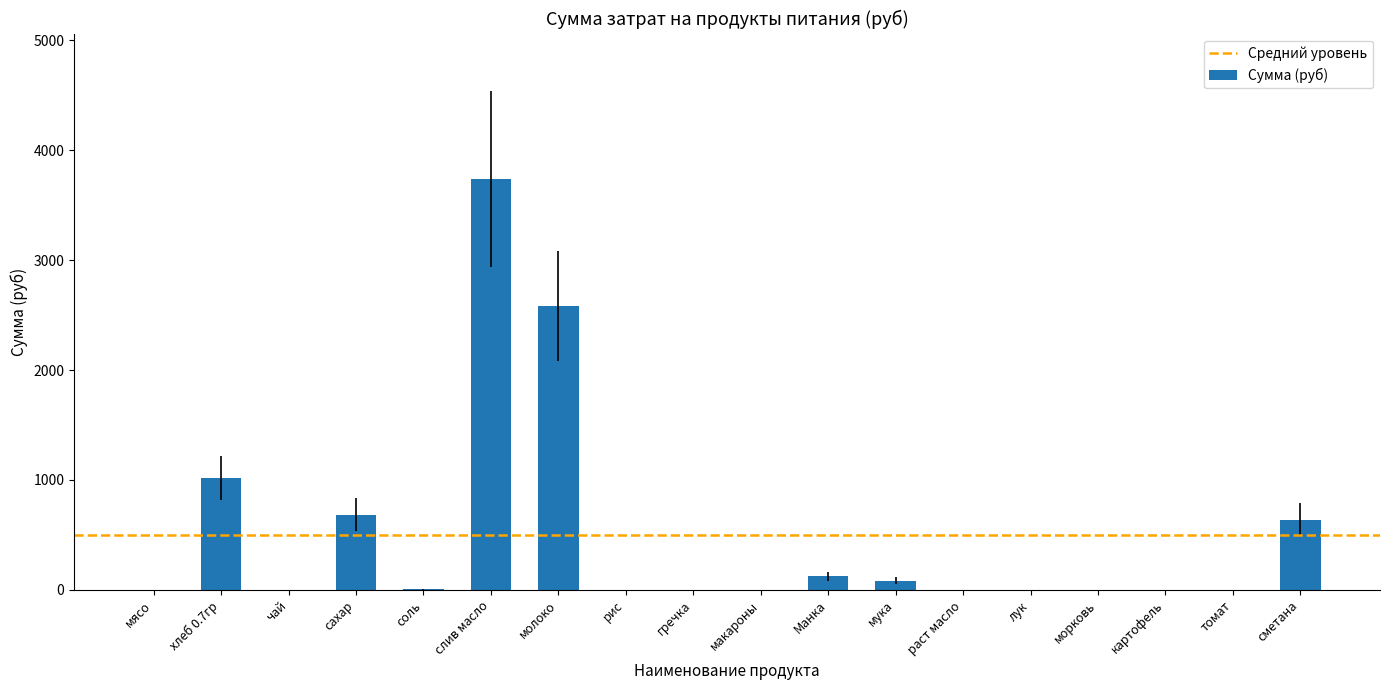

How many series are shown in this chart?

1